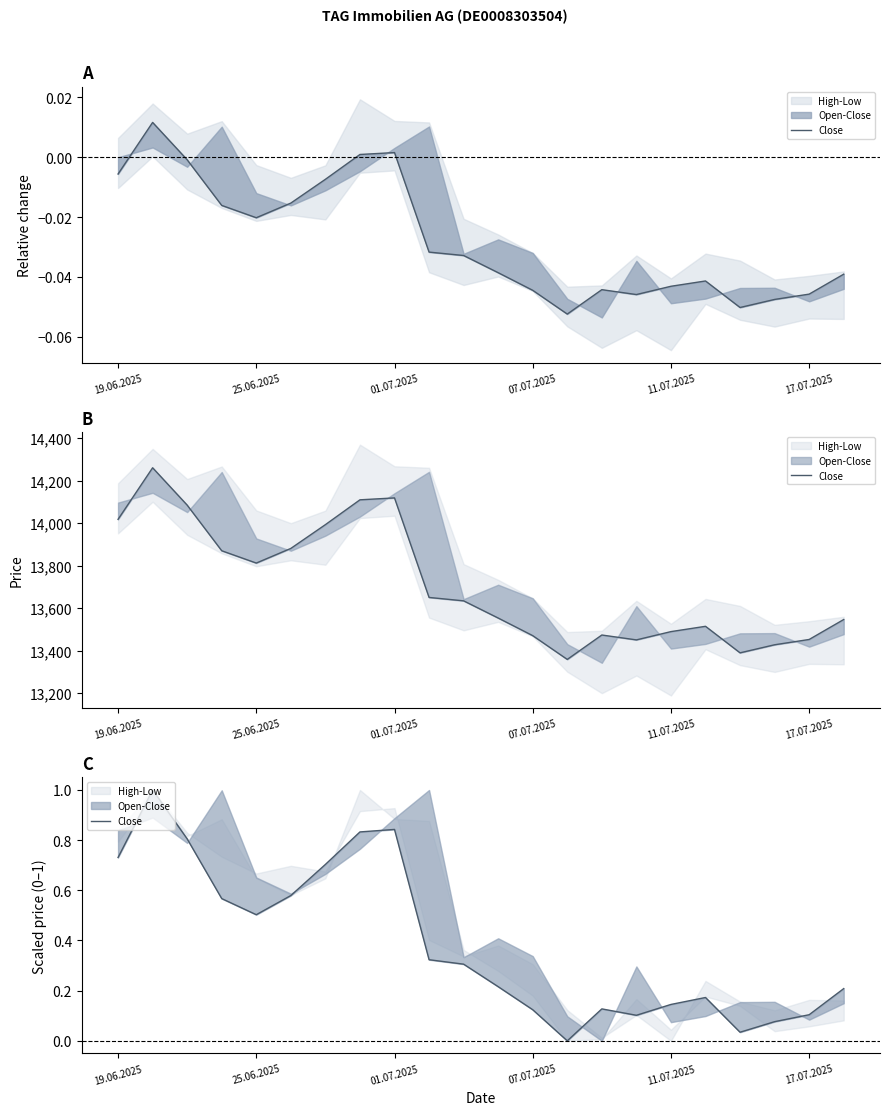

Count the number of values greater than 0.

21